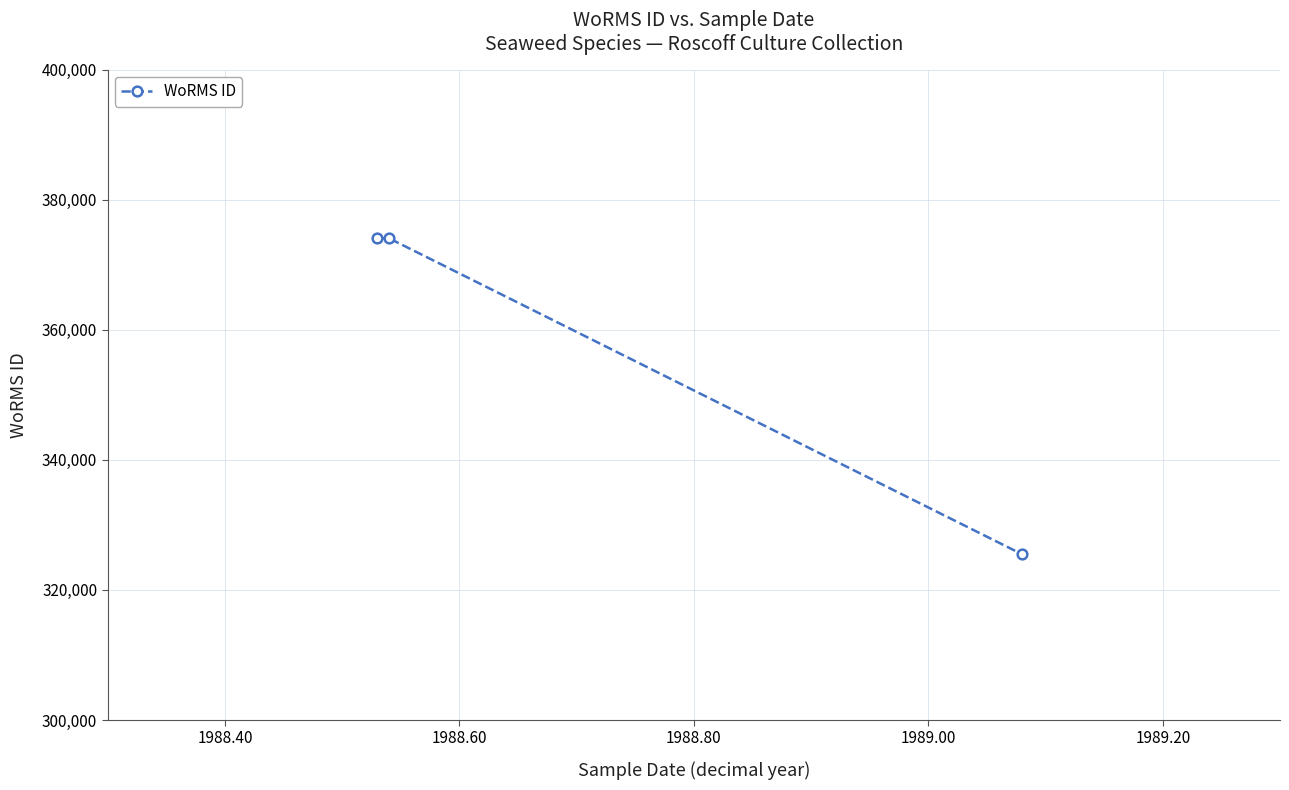

What is the sum of all values?

1073618